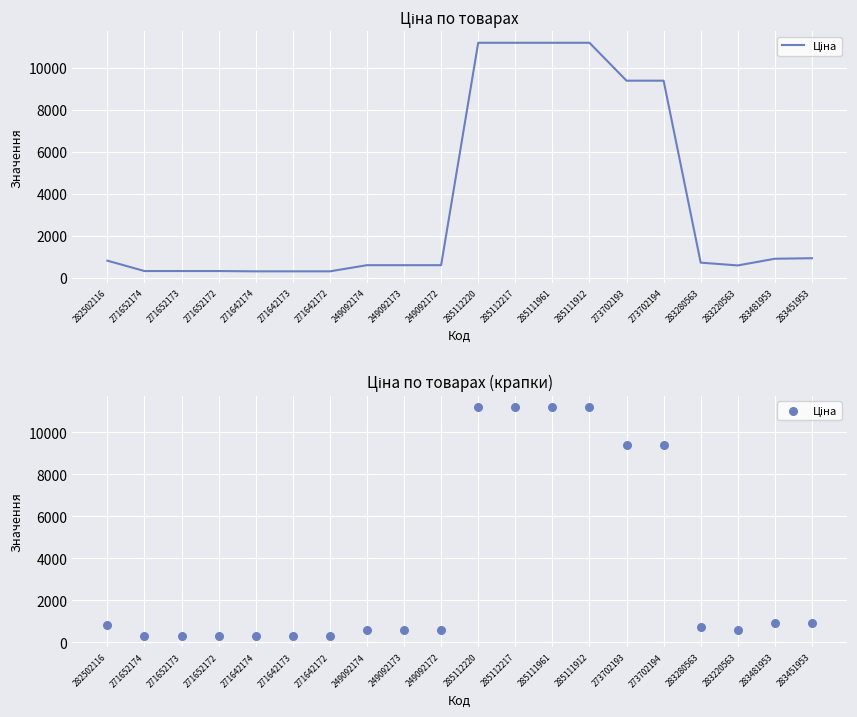

What is the change in value from 271642174 to 249092172?

+293.4